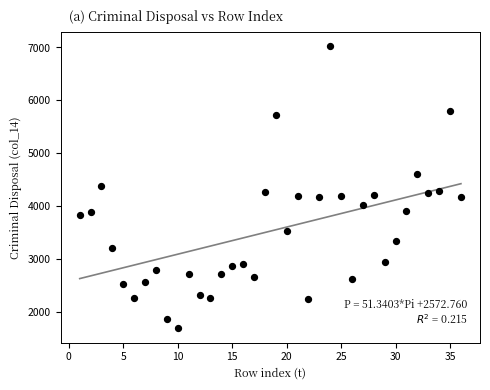

What is the range of Y values (max minus min)?

5342